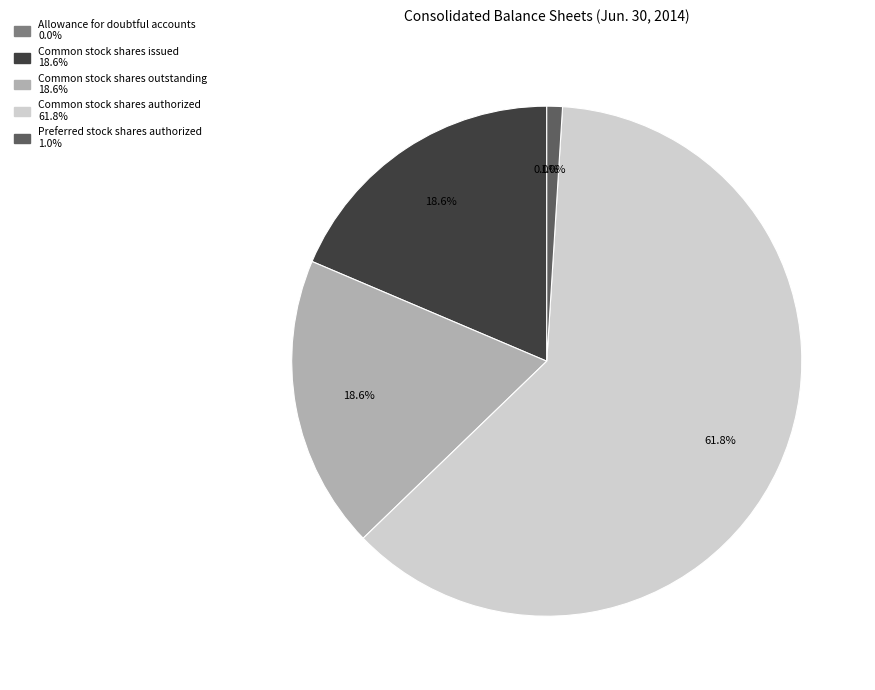

Is Common stock shares authorized the majority of the pie?

Yes